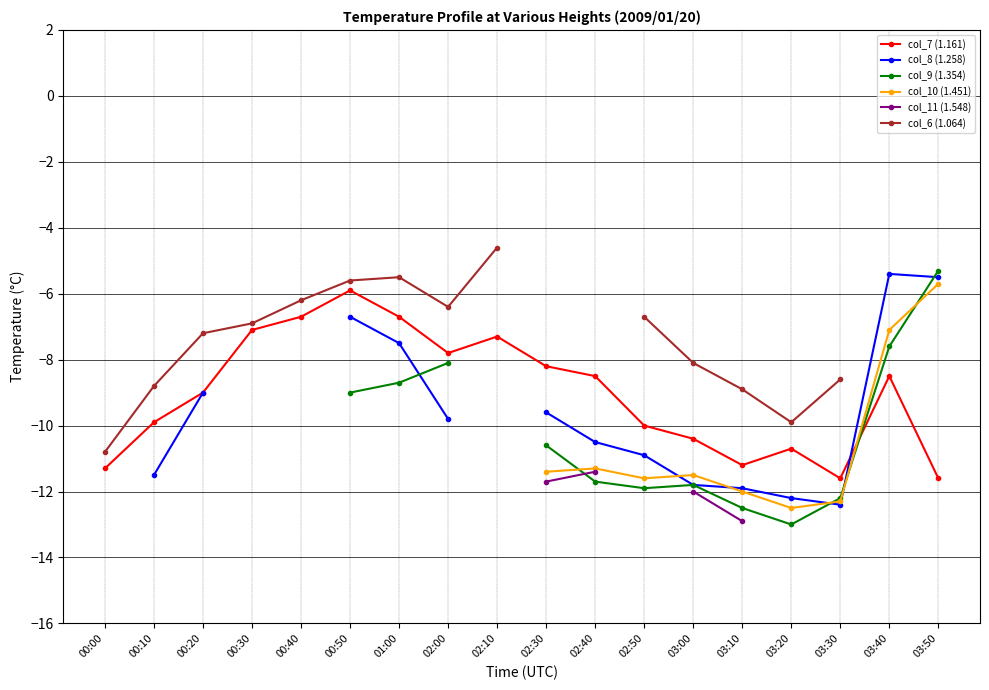

At which category does col_7 (1.161) reach its first local valley?

02:00